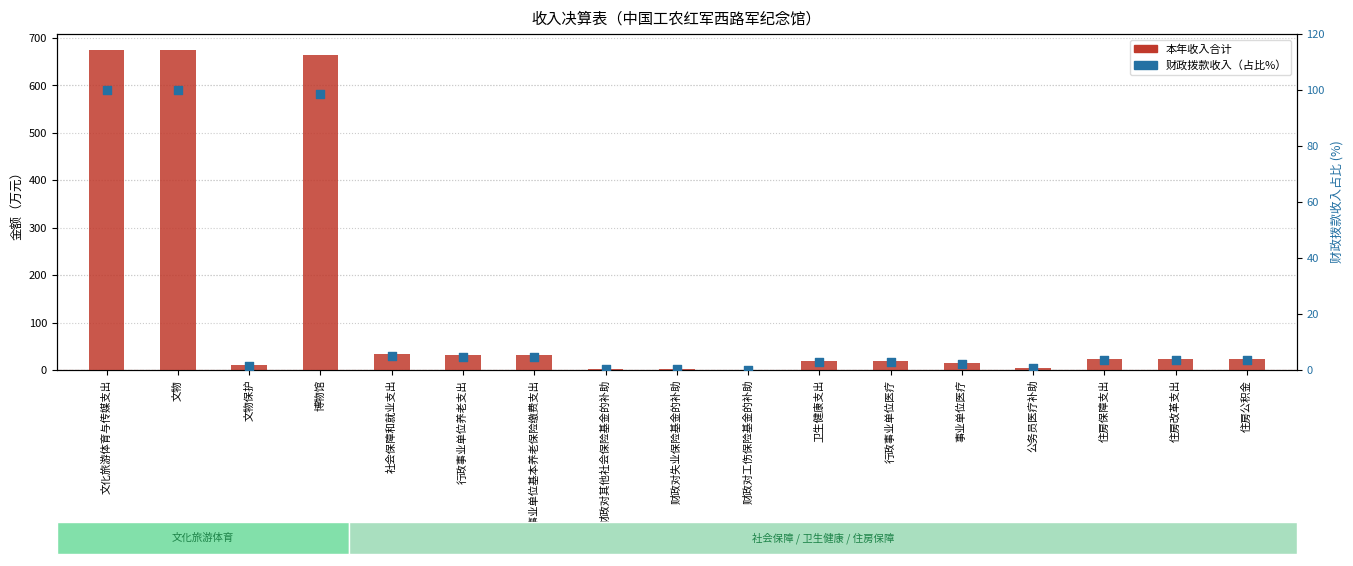

Which series has the largest total across all categories?

本年收入合计